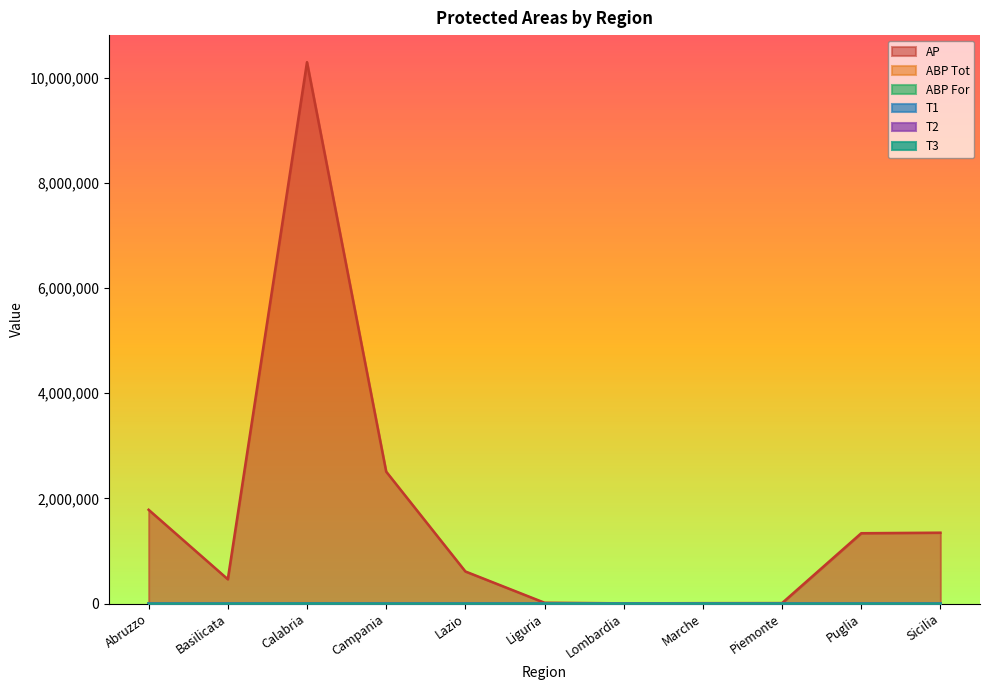

Which series has the largest range (max minus min)?

AP